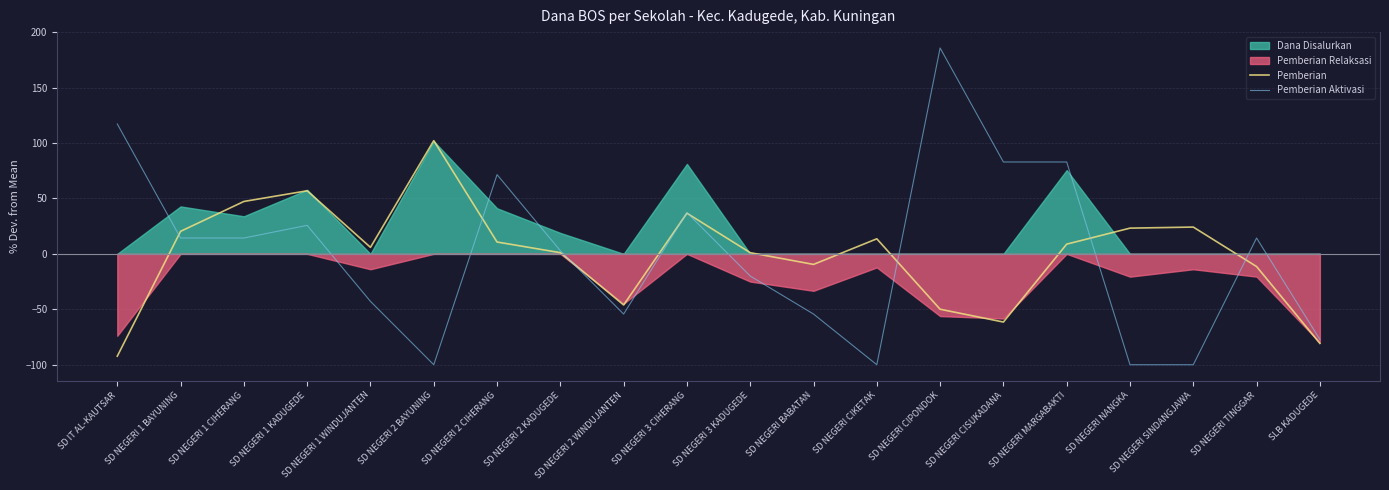

What is the value of the Pemberian point at the 5th from the left?

5.9